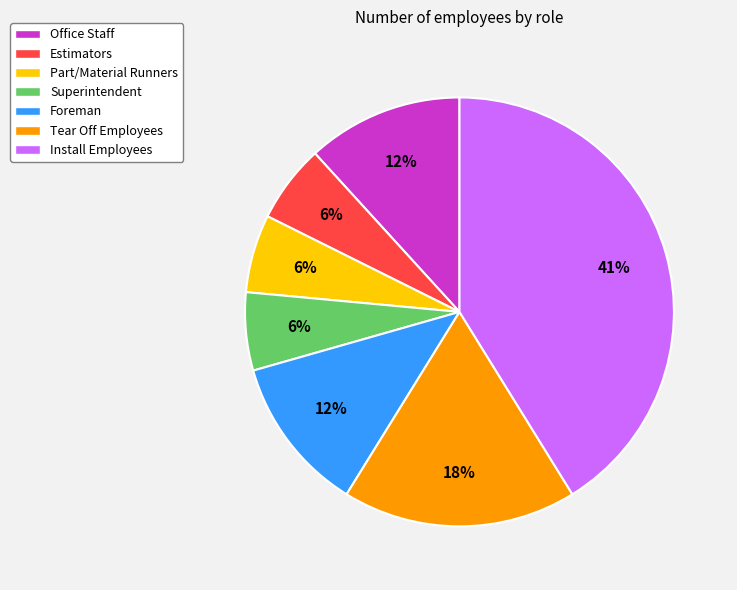

Do Estimators and Tear Off Employees together represent more than half of the pie?

No